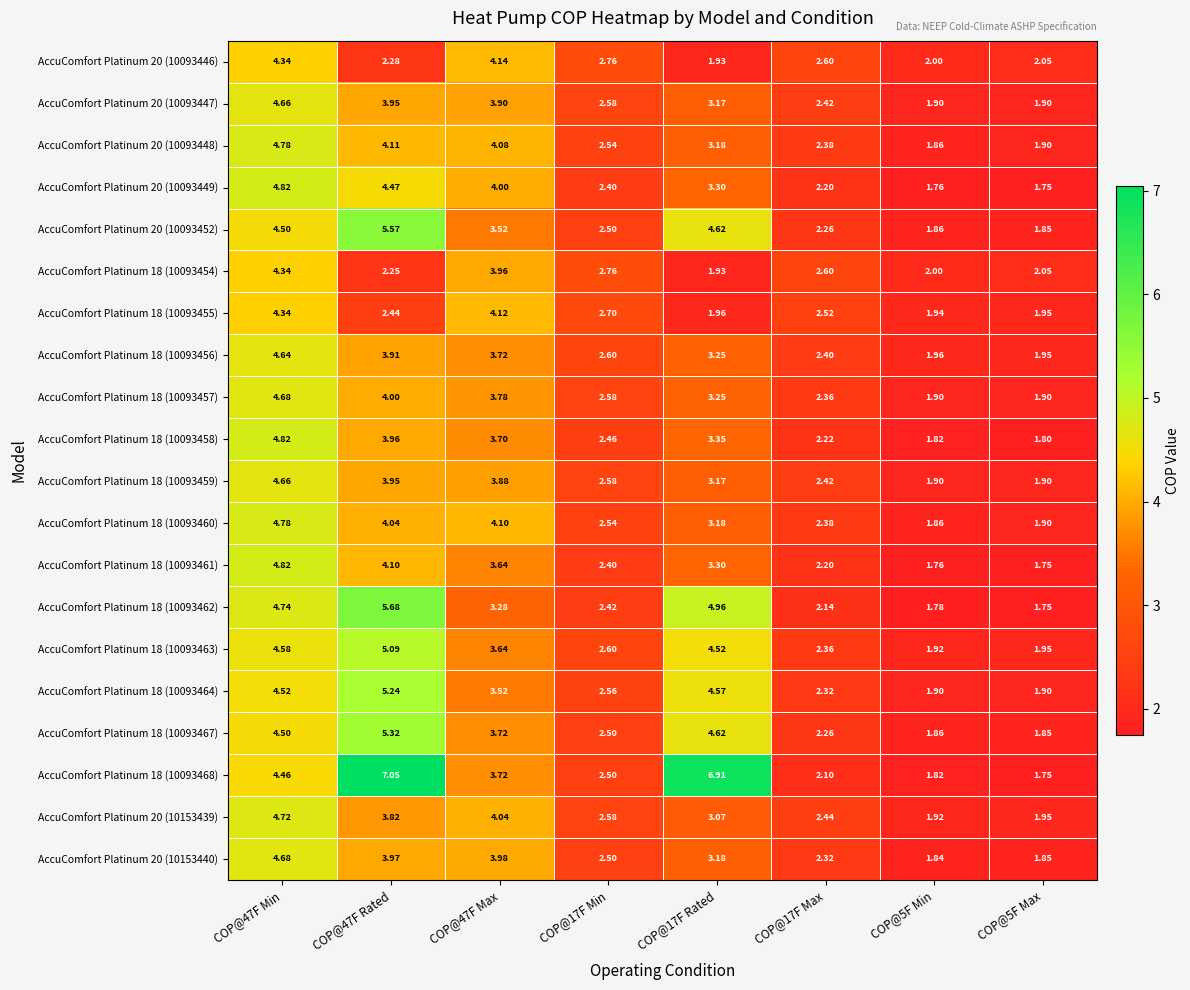

Is the value of AccuComfort Platinum 20 (10153439) at COP@17F Min greater than the value of AccuComfort Platinum 18 (10093454) at COP@5F Min?

Yes